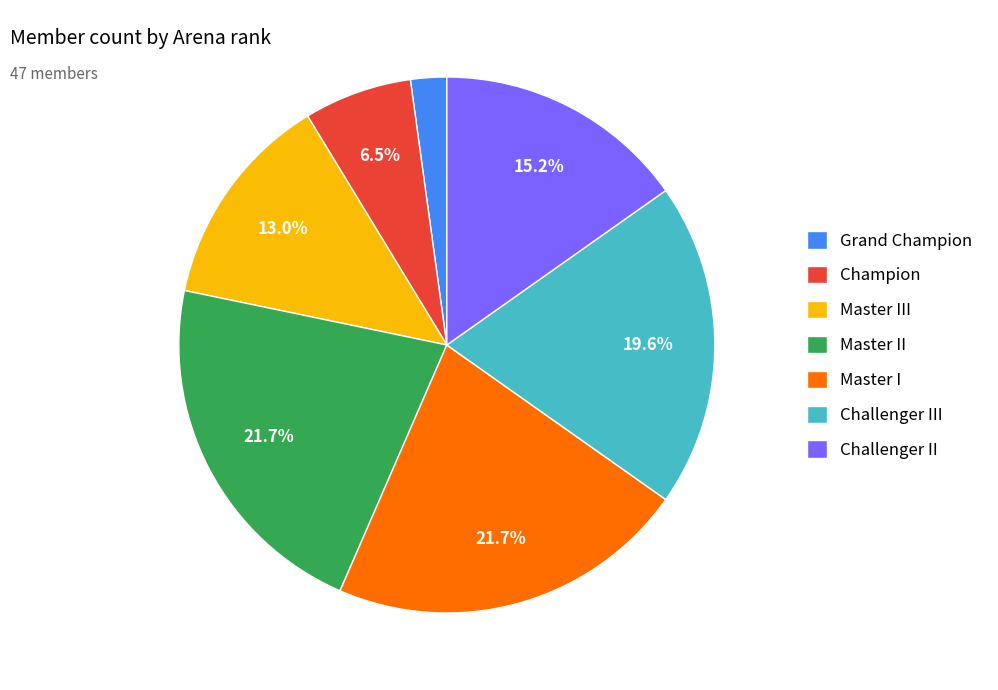

Is the sum of Champion and Grand Champion greater than half?

No